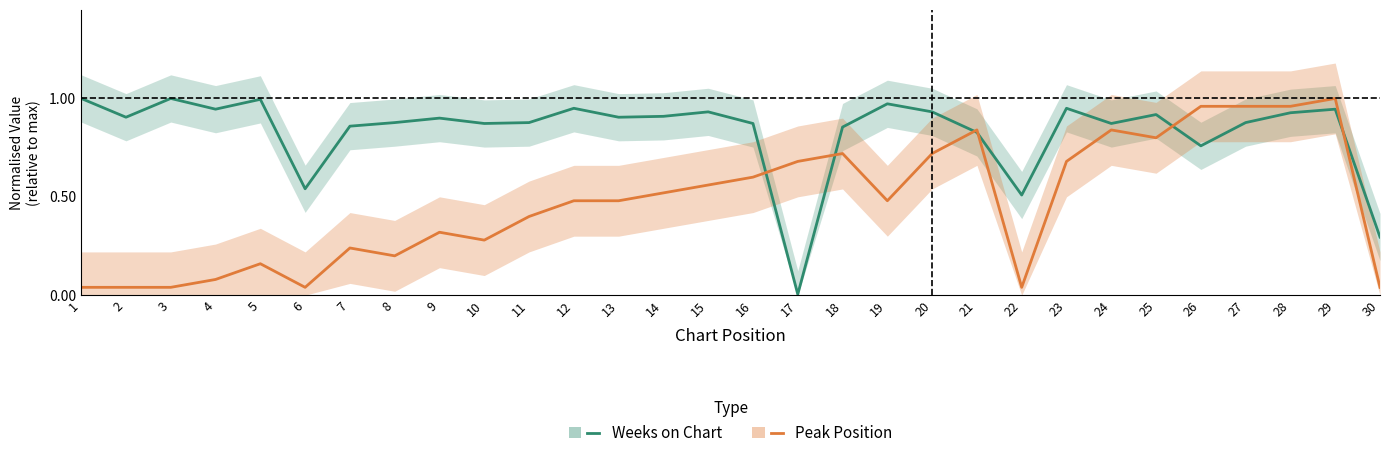

True or false: Peak Position has a value of 0.5 at 19.

True